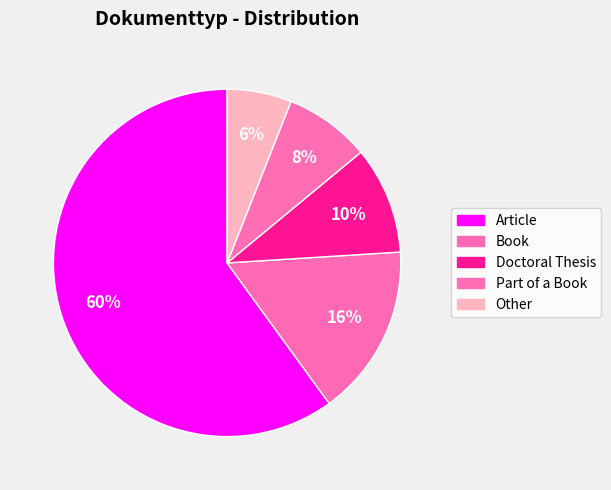

To the nearest percent, what portion does Article represent?

60%